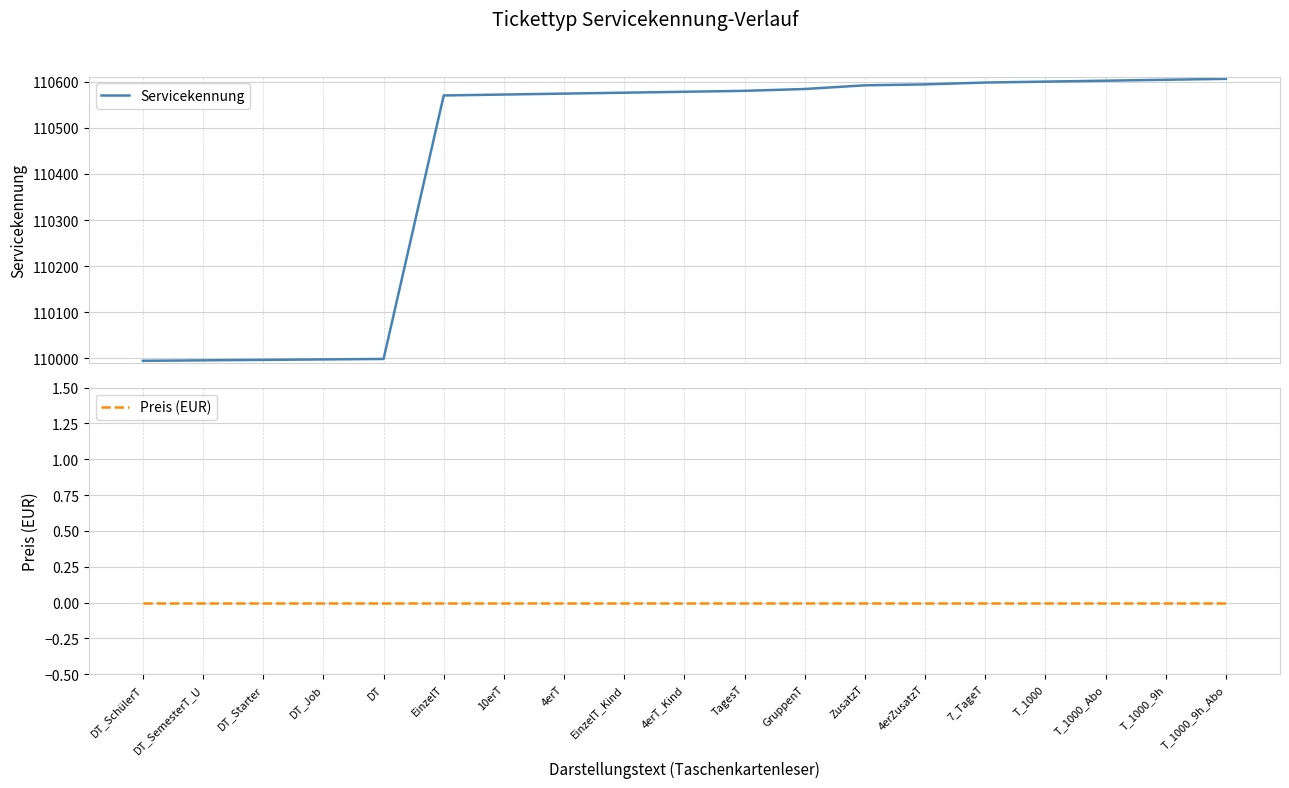

True or false: Servicekennung and Preis (EUR) cross at least once.

False